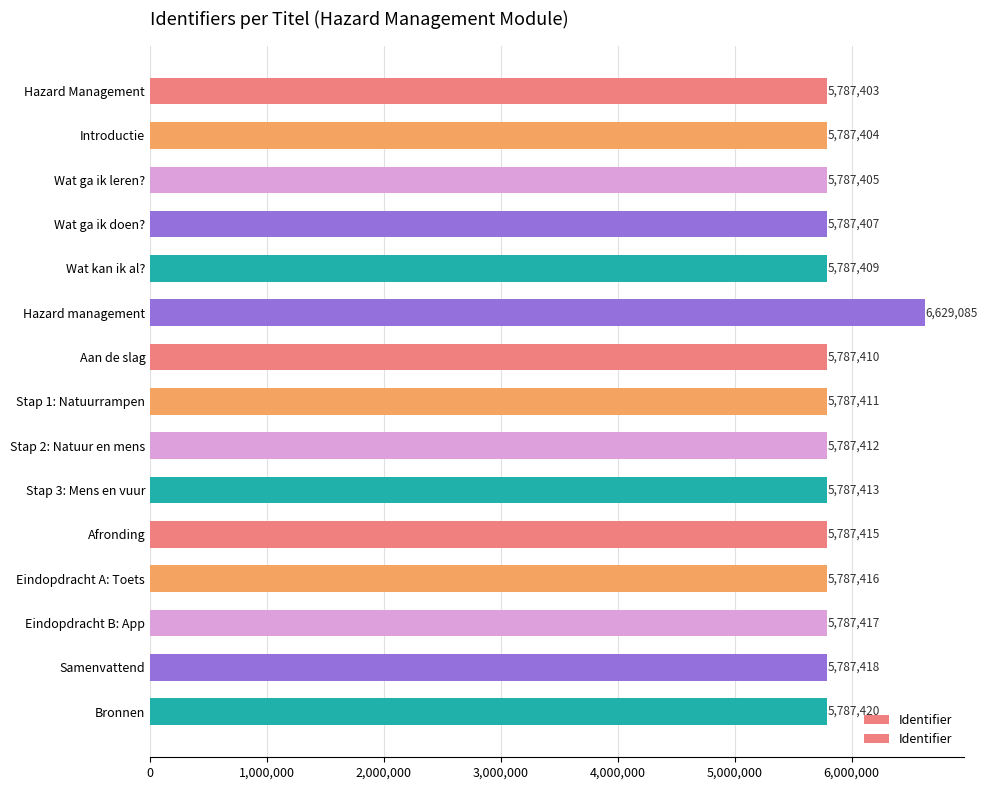

List the labels in order of value, largest first.

Hazard management, Bronnen, Samenvattend, Eindopdracht B: App, Eindopdracht A: Toets, Afronding, Stap 3: Mens en vuur, Stap 2: Natuur en mens, Stap 1: Natuurrampen, Aan de slag, Wat kan ik al?, Wat ga ik doen?, Wat ga ik leren?, Introductie, Hazard Management